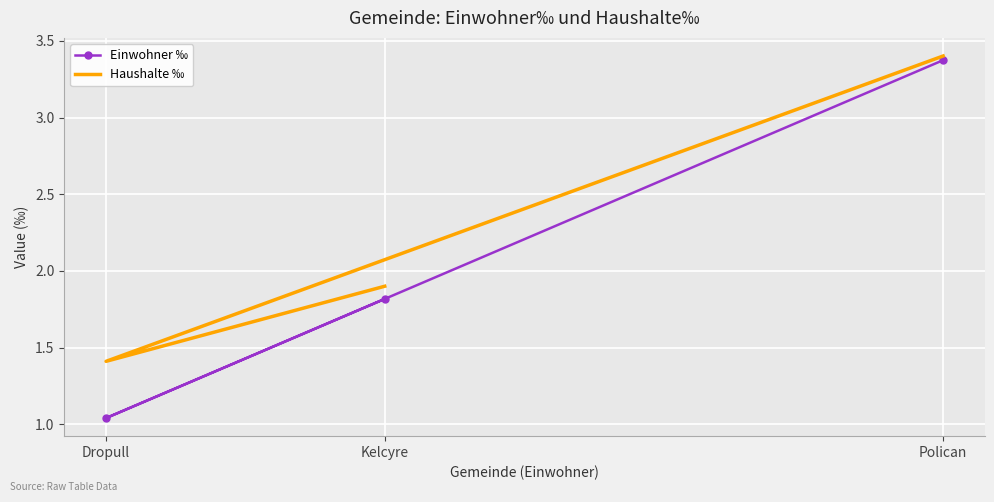

Reading left to right, list all the values displayed in this chart.

Einwohner ‰: Polican=3.4	Dropull=1.0	Kelcyre=1.8
Haushalte ‰: Polican=3.4	Dropull=1.4	Kelcyre=1.9